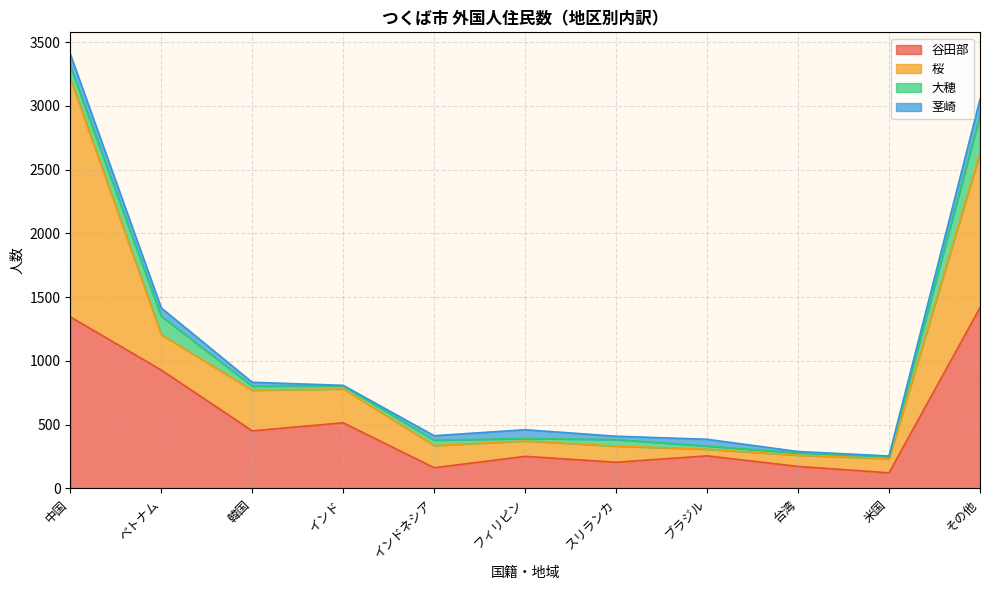

Reading left to right, extract all data points from this chart.

谷田部: 中国=1346	ベトナム=929	韓国=452	インド=515	インドネシア=163	フィリピン=252	スリランカ=206	ブラジル=256	台湾=173	米国=123	その他=1418
桜: 中国=1872	ベトナム=277	韓国=319	インド=266	インドネシア=174	フィリピン=121	スリランカ=126	ブラジル=52	台湾=88	米国=111	その他=1213
大穂: 中国=96	ベトナム=145	韓国=32	インド=24	インドネシア=42	フィリピン=19	スリランカ=52	ブラジル=25	台湾=18	米国=16	その他=296
茎崎: 中国=93	ベトナム=65	韓国=30	インド=4	インドネシア=35	フィリピン=69	スリランカ=26	ブラジル=53	台湾=11	米国=5	その他=125